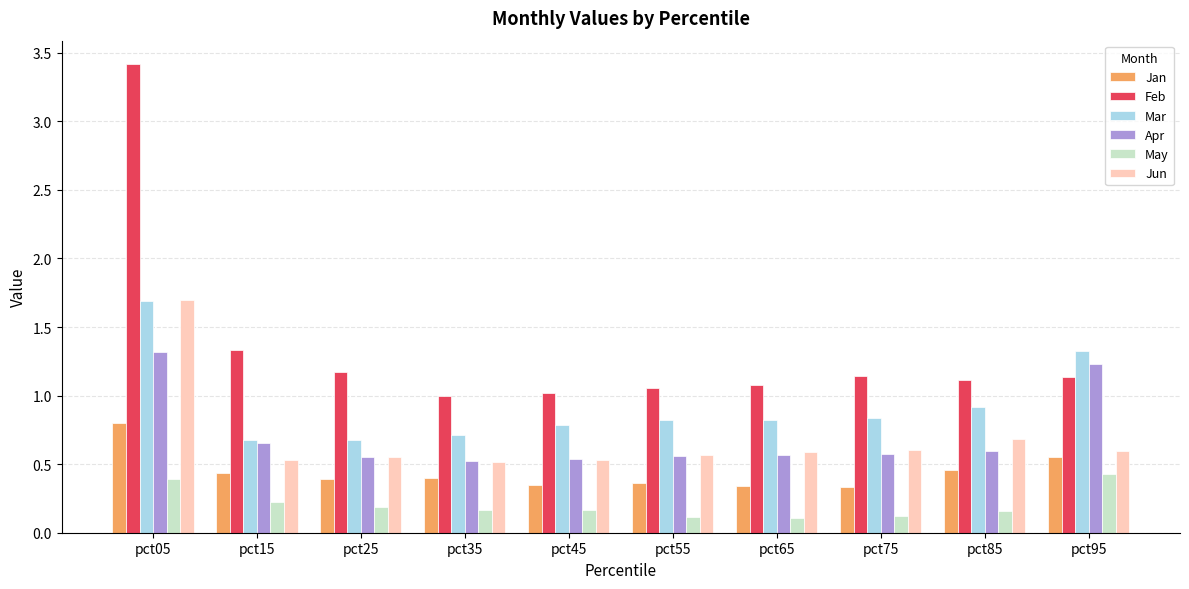

How many data points in Feb are less than 1?

1